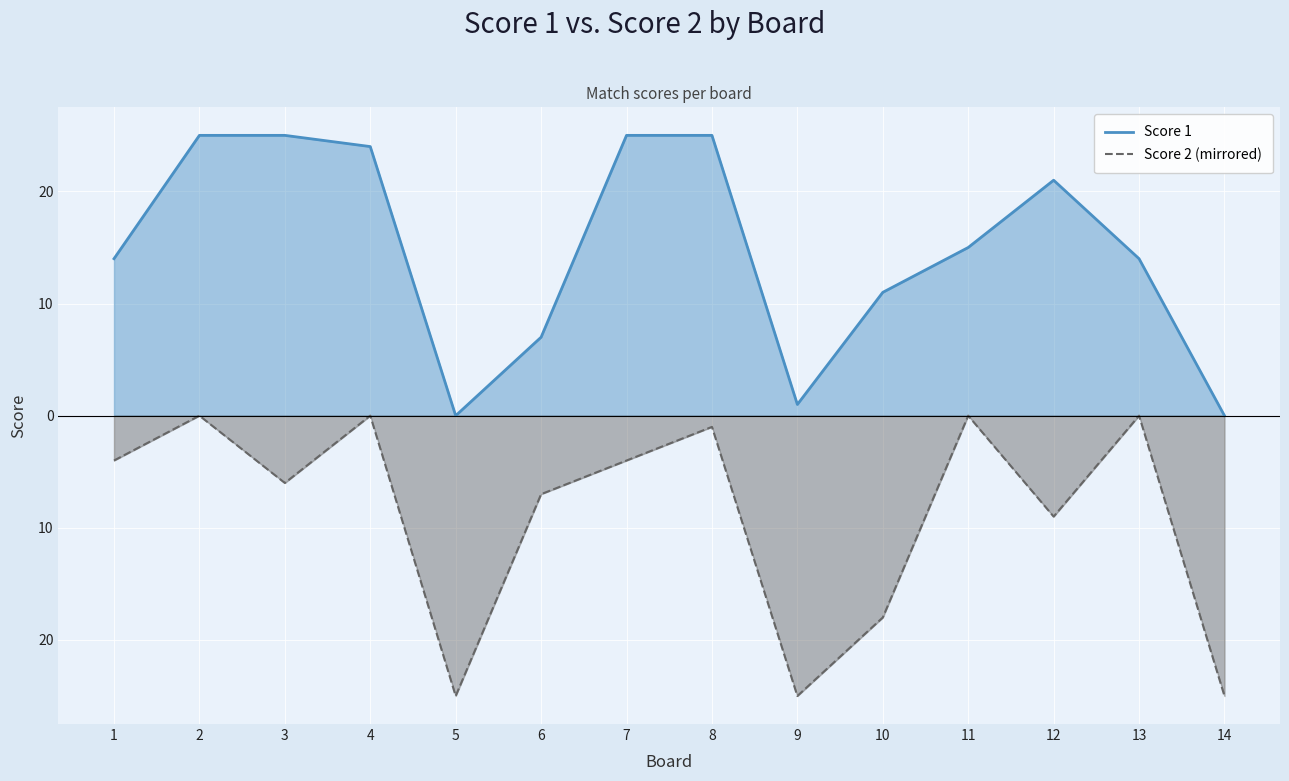

How many interior local valleys does the Score 1 series have?

2